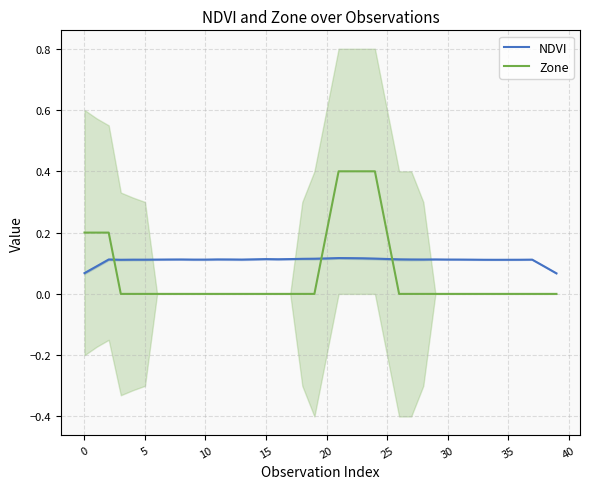

Count the number of data series in this chart.

2